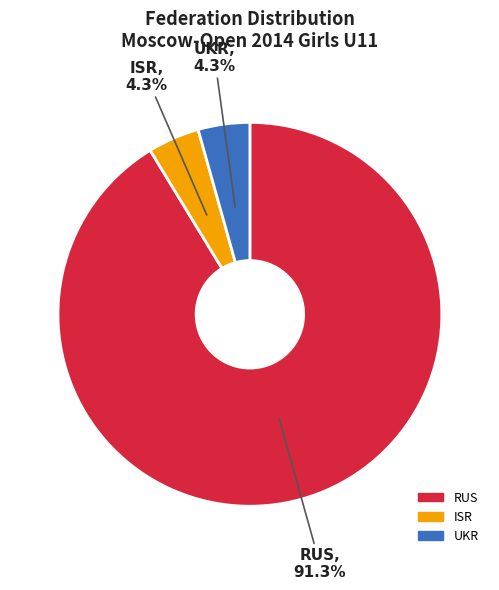

To the nearest percent, what is the average slice percentage?

33%